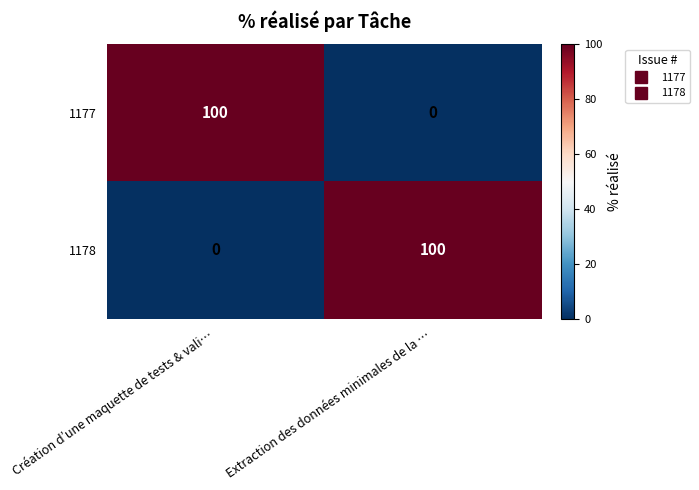

What is the difference between the maximum and minimum values in the 1178 series?

100